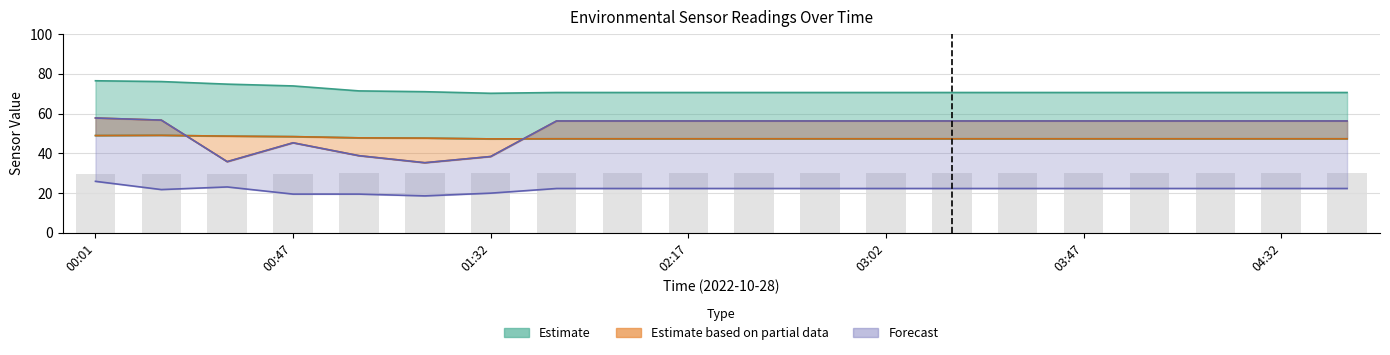

Reading right to left, what are all the values shown in this chart?

BME280_temperature: 30.3	30.3	30.3	30.3	30.3	30.3	30.3	30.3	30.3	30.3	30.3	30.3	30.3	30.2	30.2	29.9	29.6	29.6	29.5	29.5
BME280_humidity: 47.3	47.3	47.3	47.3	47.3	47.3	47.3	47.3	47.3	47.3	47.3	47.3	47.3	47.3	47.6	47.8	48.4	48.6	49.1	49.0
Humidity: 70.6	70.6	70.6	70.6	70.6	70.6	70.6	70.6	70.6	70.6	70.6	70.6	70.6	70.2	71.0	71.4	73.9	74.8	76.1	76.5
SDS_P1: 56.3	56.3	56.3	56.3	56.3	56.3	56.3	56.3	56.3	56.3	56.3	56.3	56.3	38.4	35.3	38.8	45.3	35.8	56.7	57.8
SDS_P2: 22.3	22.3	22.3	22.3	22.3	22.3	22.3	22.3	22.3	22.3	22.3	22.3	22.3	20.0	18.6	19.5	19.5	23.1	21.8	25.9